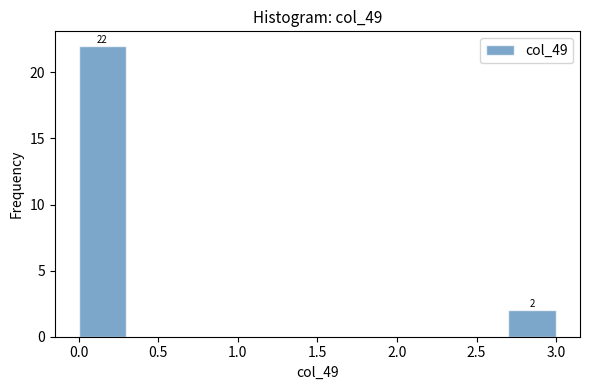

Over which range of the x-axis is the bar tallest?

0.0 to 0.3